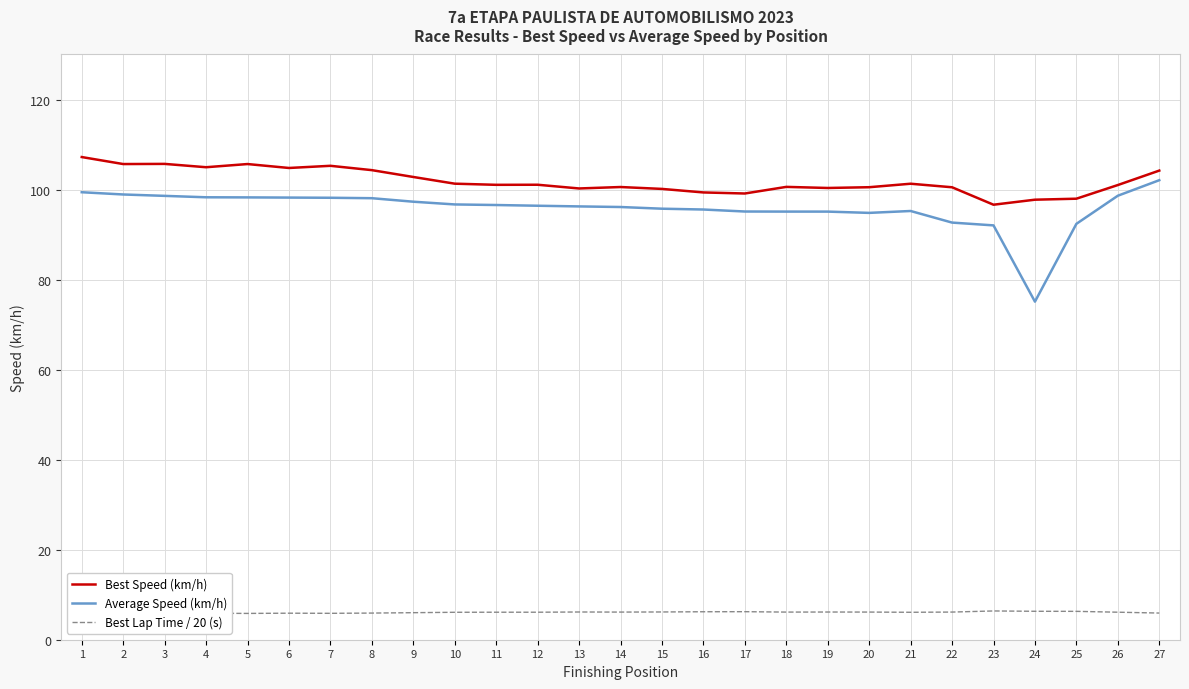

Between 1 and 16, which series saw the biggest shift?

Best Speed (km/h)